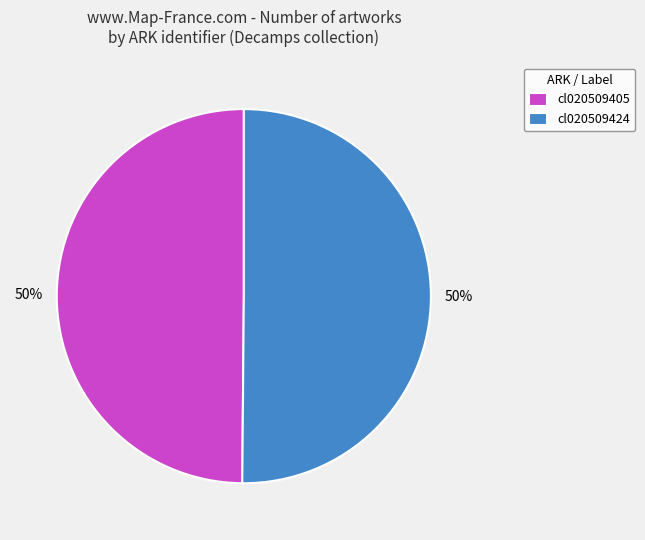

To the nearest percent, what is the combined percentage of cl020509424 and cl020509405?

100%